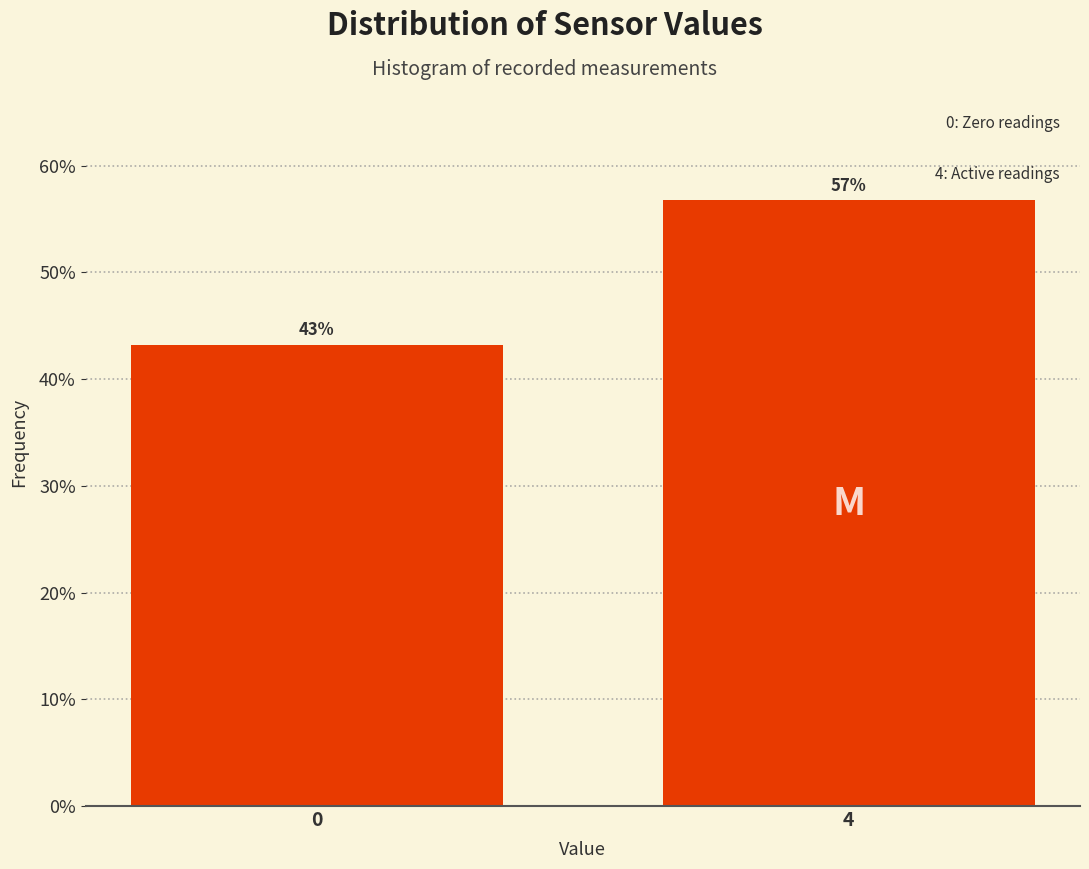

What is the sum of the values at 4 and 0?

100.0